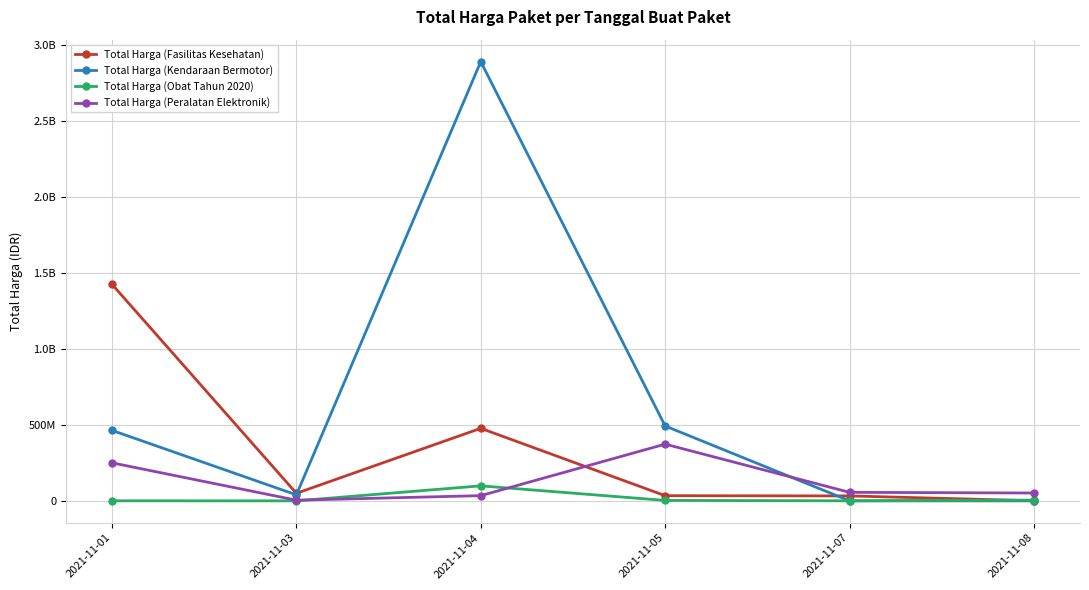

Reading left to right, extract all data points from this chart.

Total Harga (Fasilitas Kesehatan): 1425867900	49730040	477600000	34000000	32441200	577875
Total Harga (Kendaraan Bermotor): 464002100	39440000	2892122000	493000000	0	0
Total Harga (Obat Tahun 2020): 333600	78000	98772570	2772000	265000	4672200
Total Harga (Peralatan Elektronik): 250350000	4350000	34292000	373404000	56152800	51601000